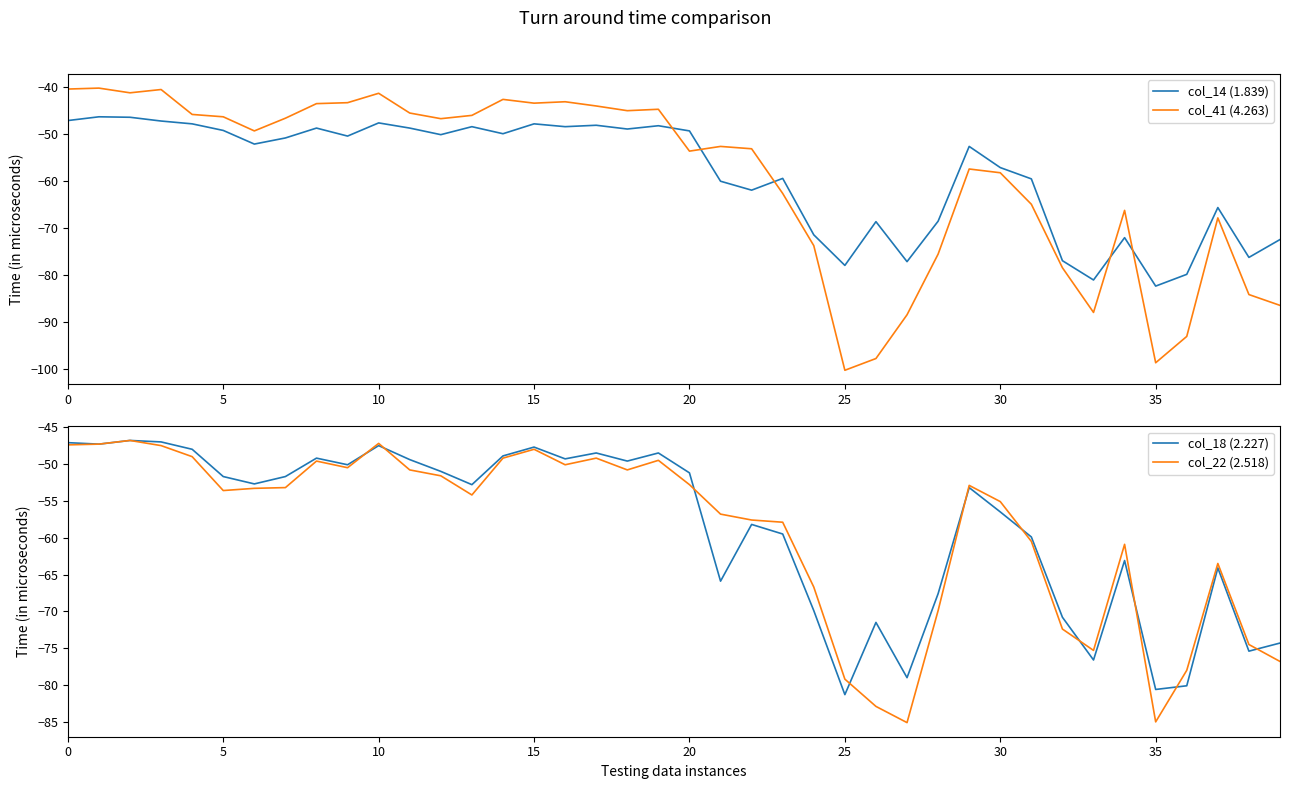

What is the total value across all series at 11?

-194.4